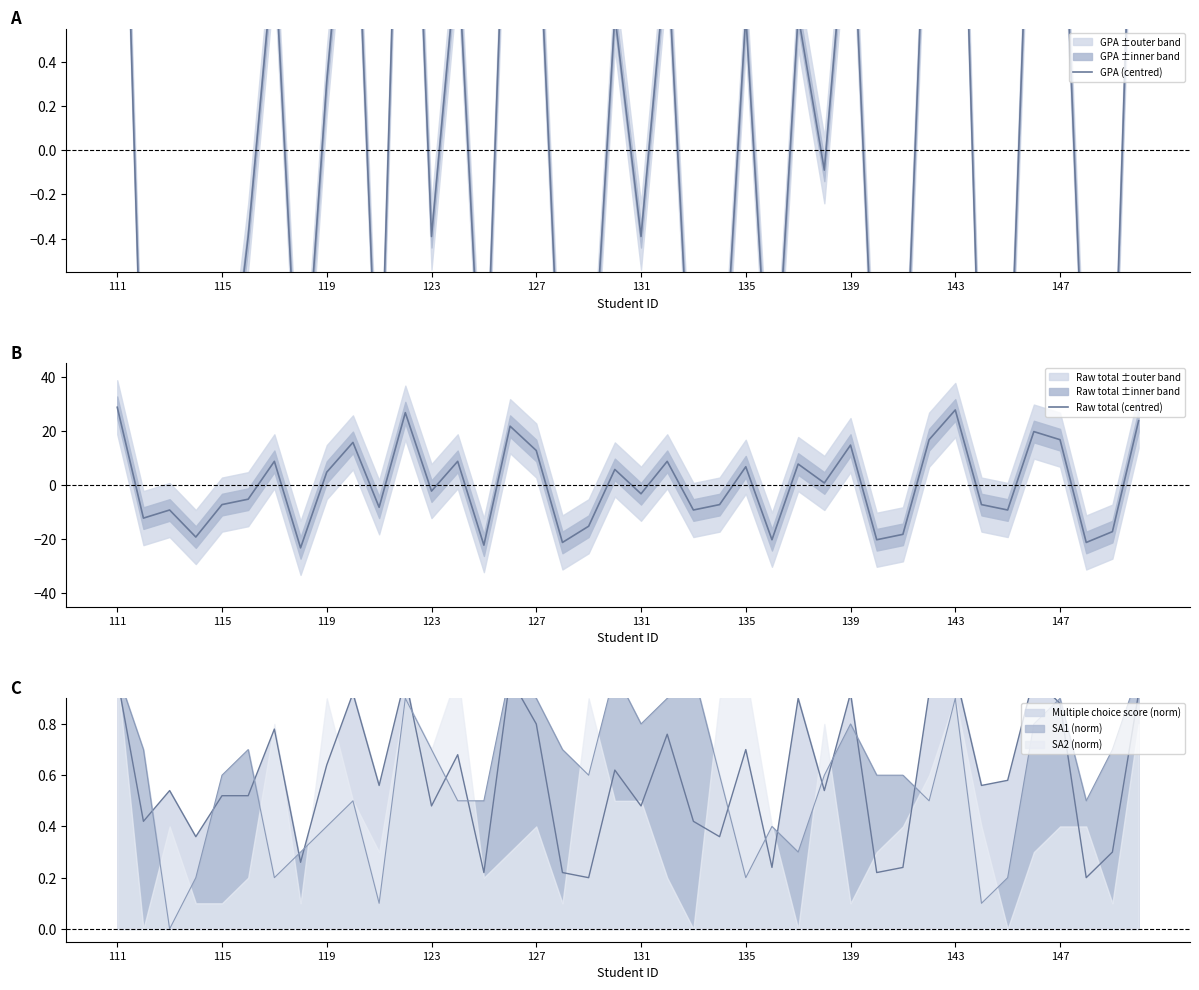

What is the value of the GPA (centred) point at the 27th from the left?

0.6